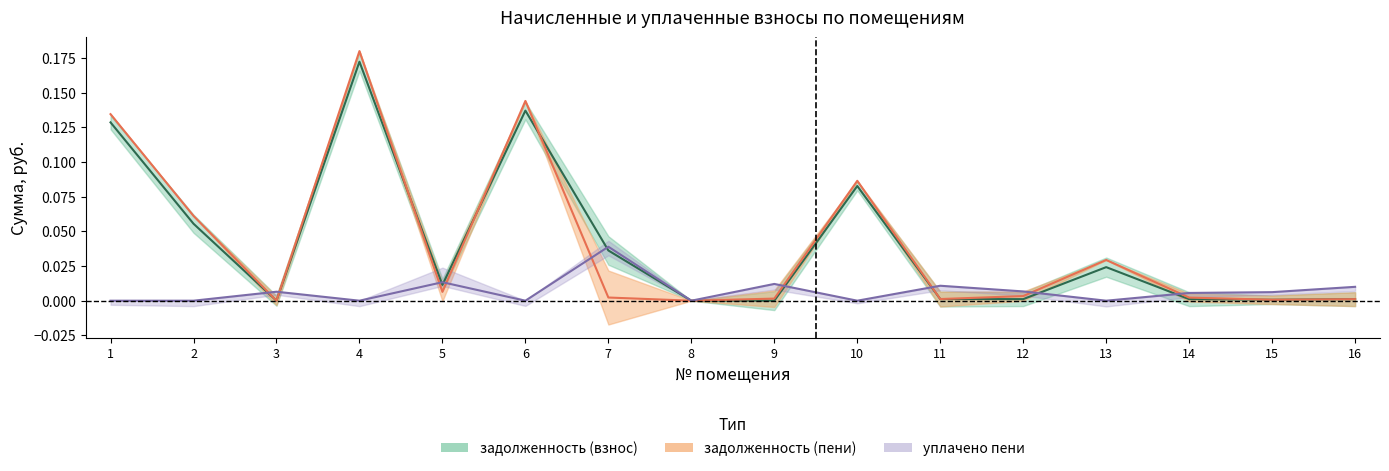

The уплачено series shows 0.0 at 3. True or false?

False